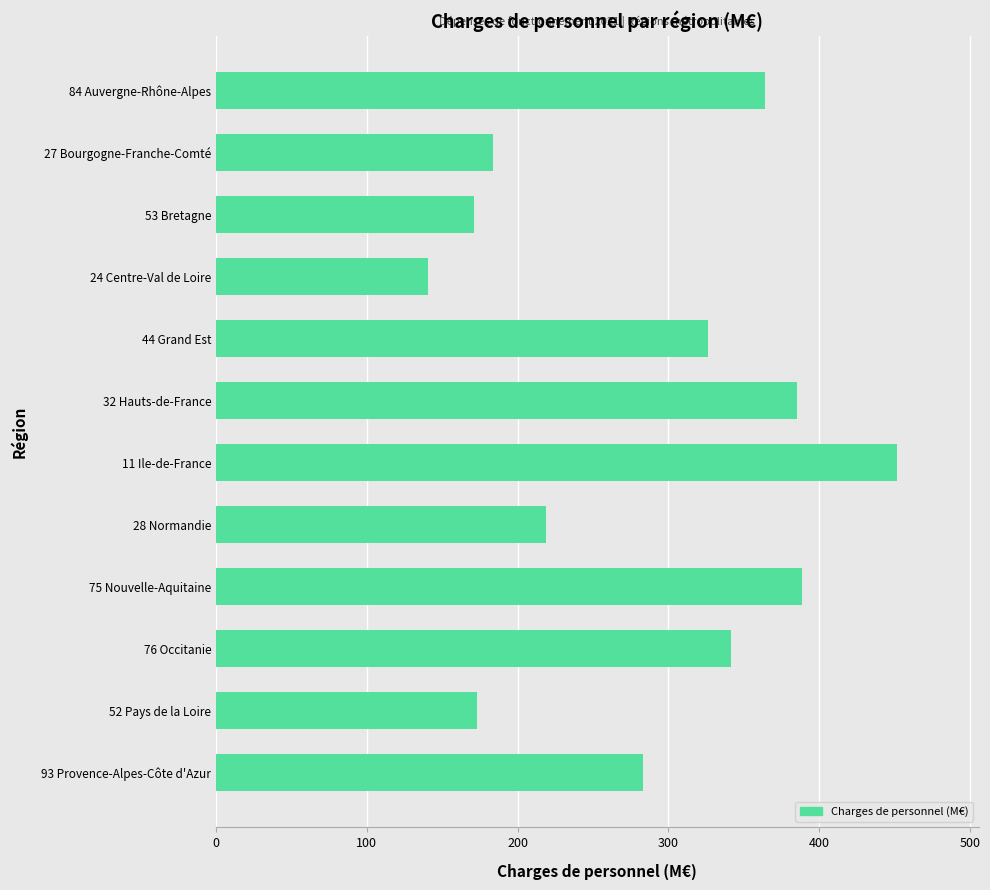

The chart shows a value of 186.4 at 75 Nouvelle-Aquitaine. True or false?

False